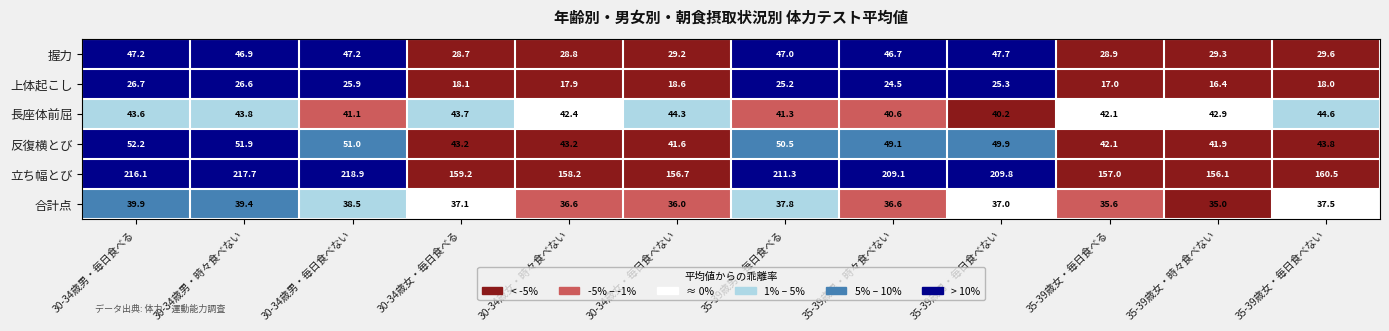

Where is 上体起こし nearest to the value 21?

30-34歳女・毎日食べない